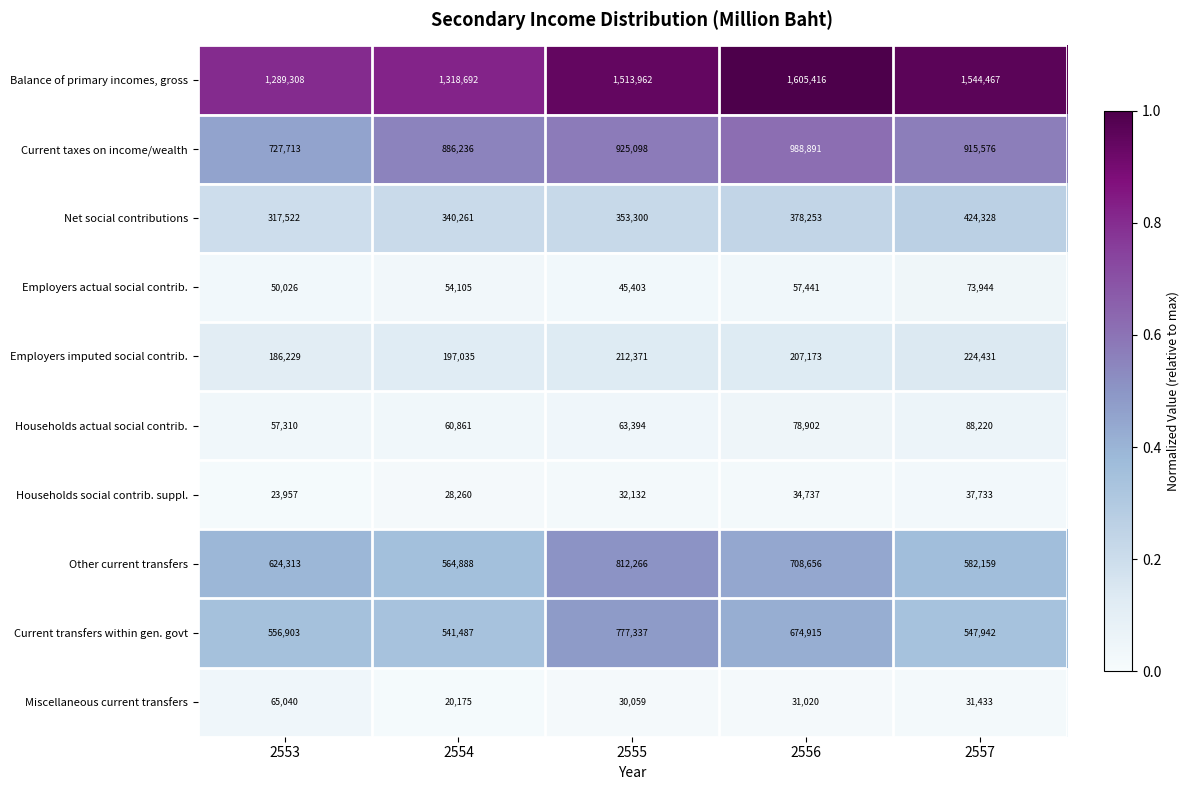

What is the spread (max minus min) of values at 2553?

1265351